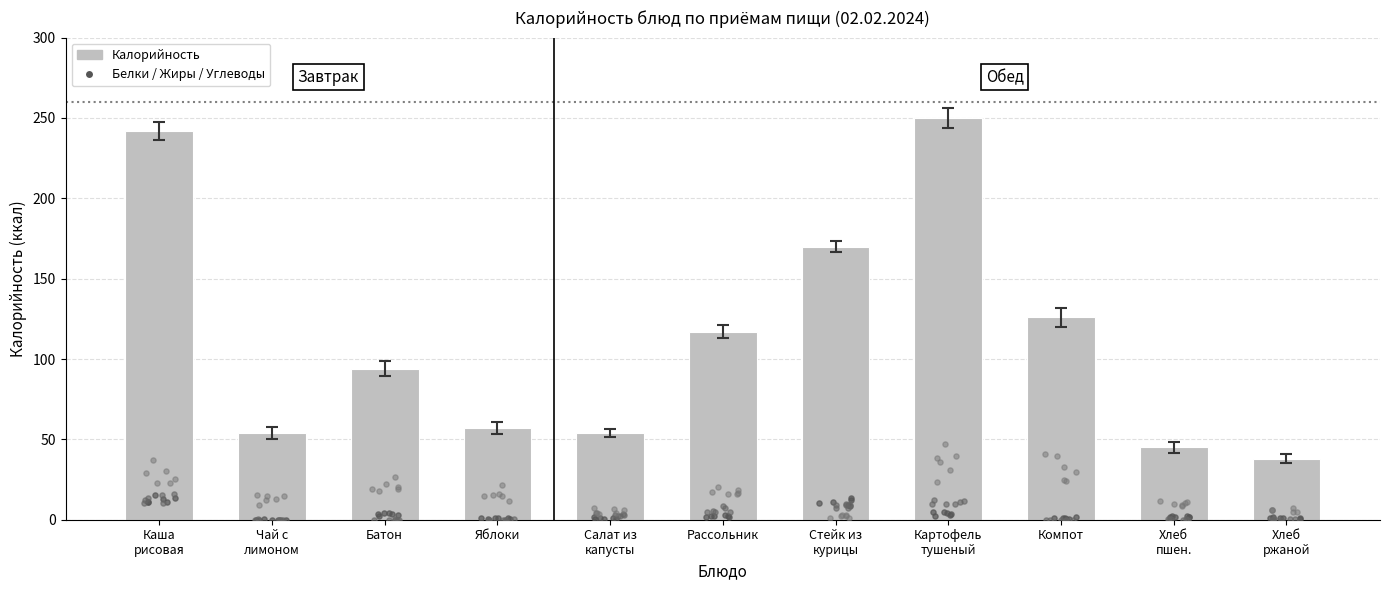

Between Яблоки and Рассольник, which is larger?

Рассольник